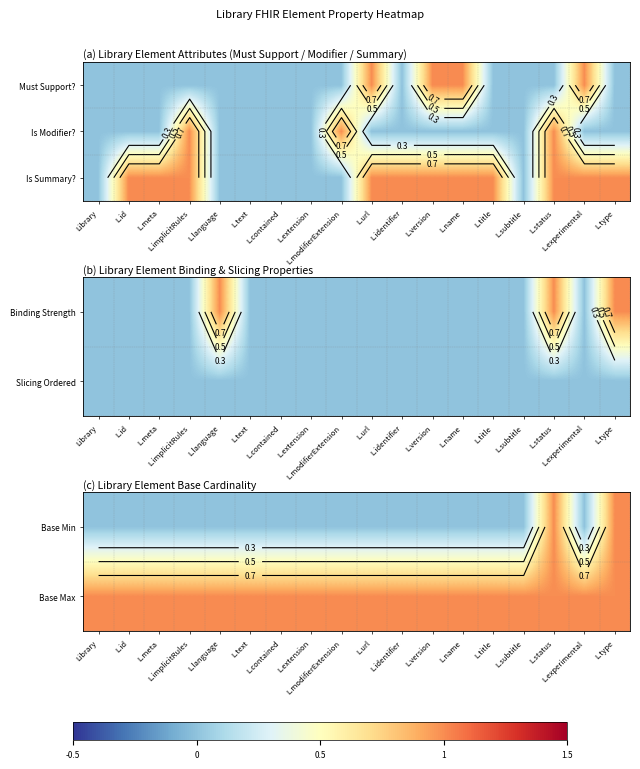

What is the highest value of the Base Min series?

1